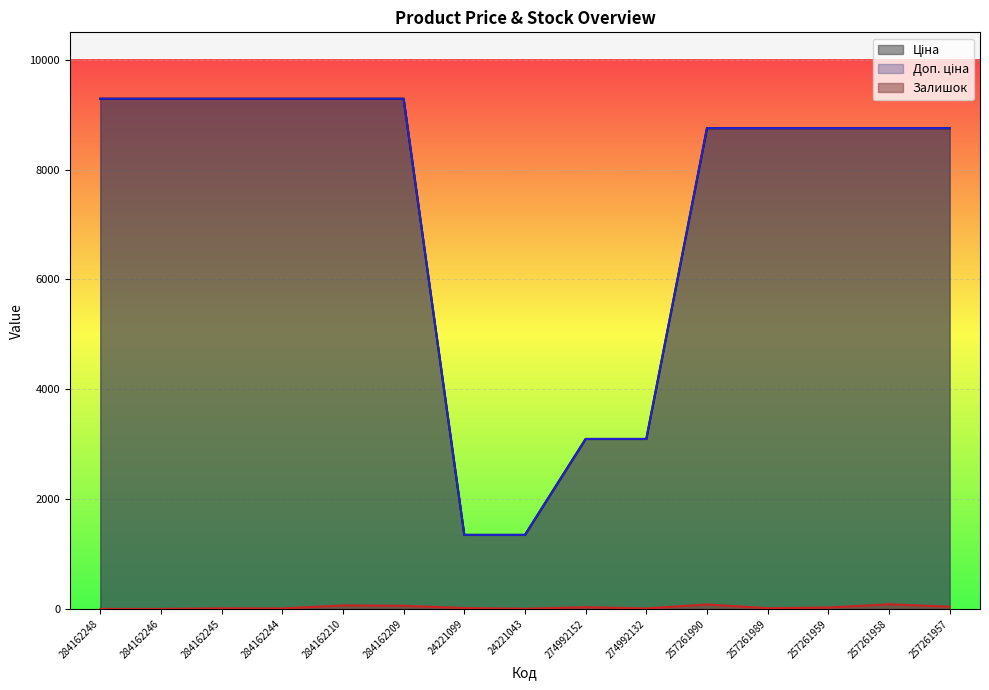

Is the value of Доп. ціна at 24221043 greater than the value of Залишок at 257261958?

Yes